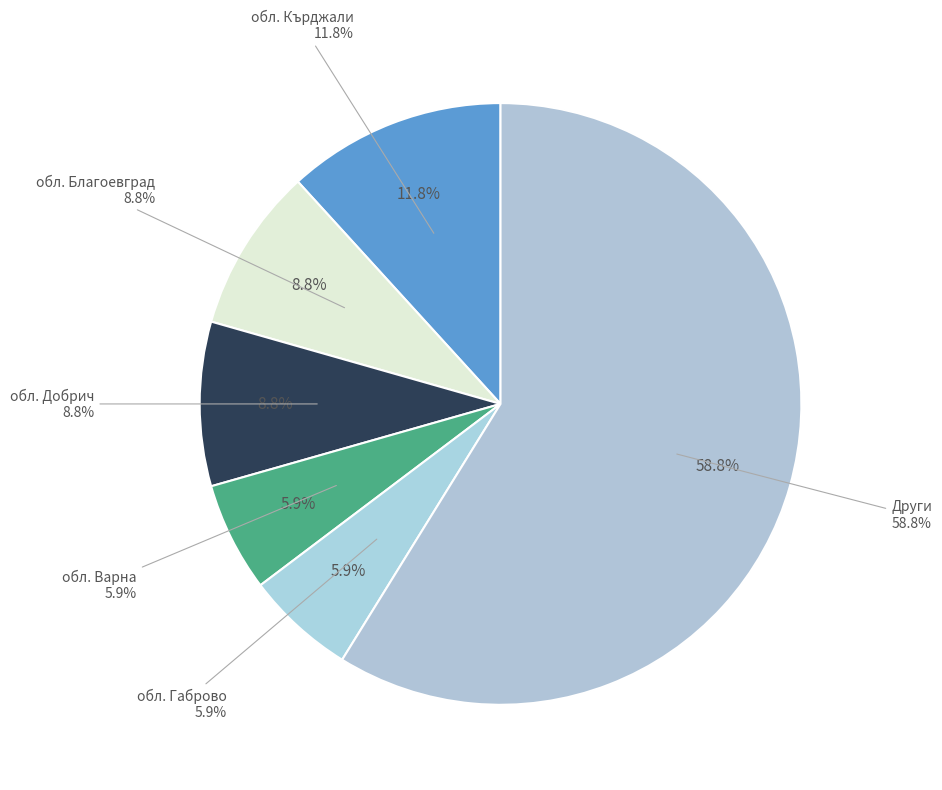

Combined, do обл. Благоевград and обл. Кърджали account for over 50%?

No